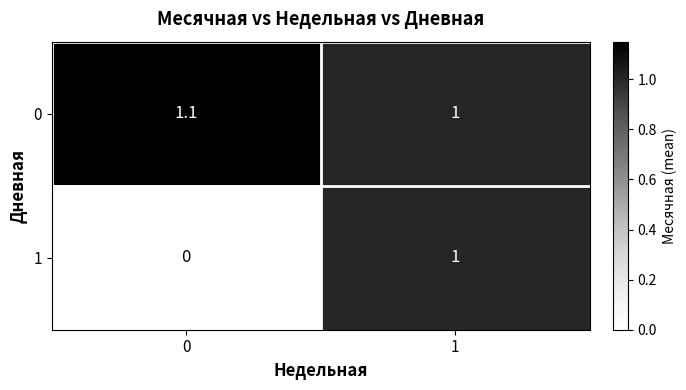

True or false: 1 has a value of 0.7 at 0.

False